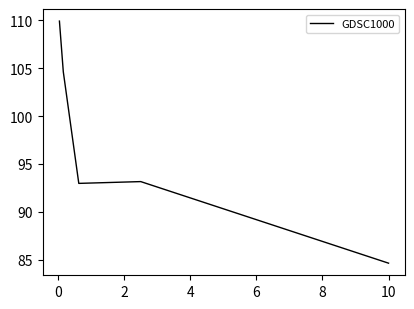

What is the sum of all values?

485.3